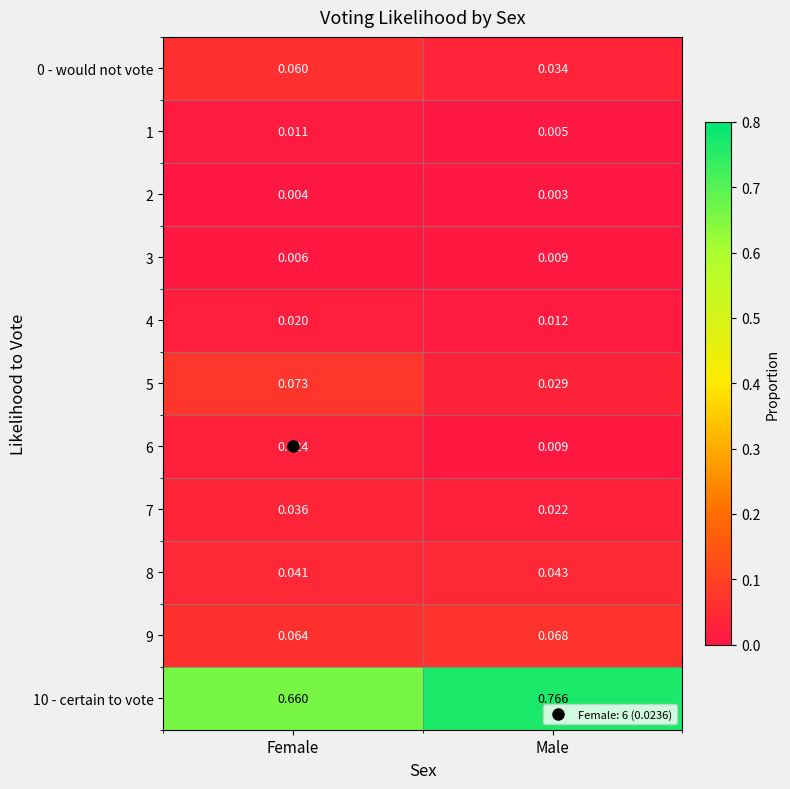

Which series has the largest total across all categories?

10 - certain to vote